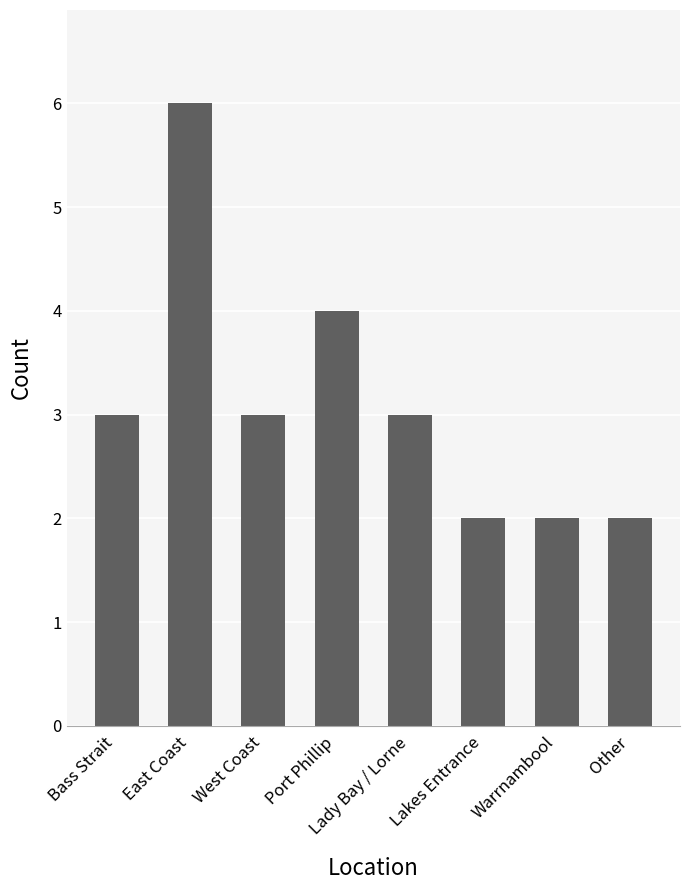

What is the difference between the maximum and minimum values?

4